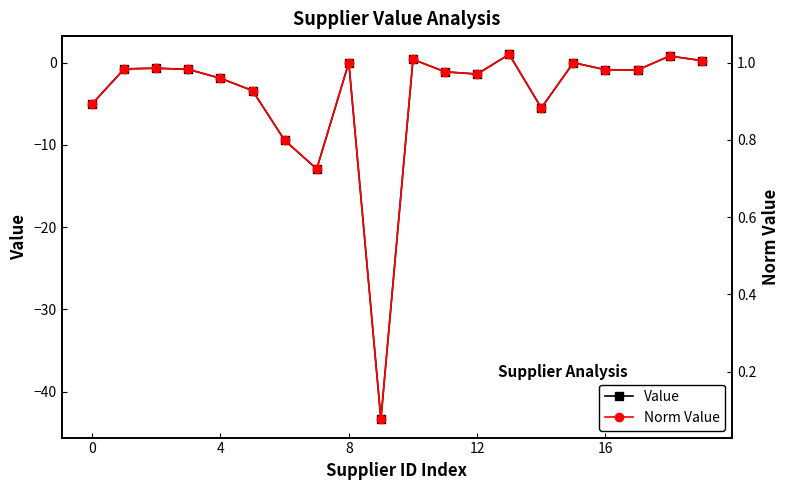

Which series has the widest spread of values?

Value